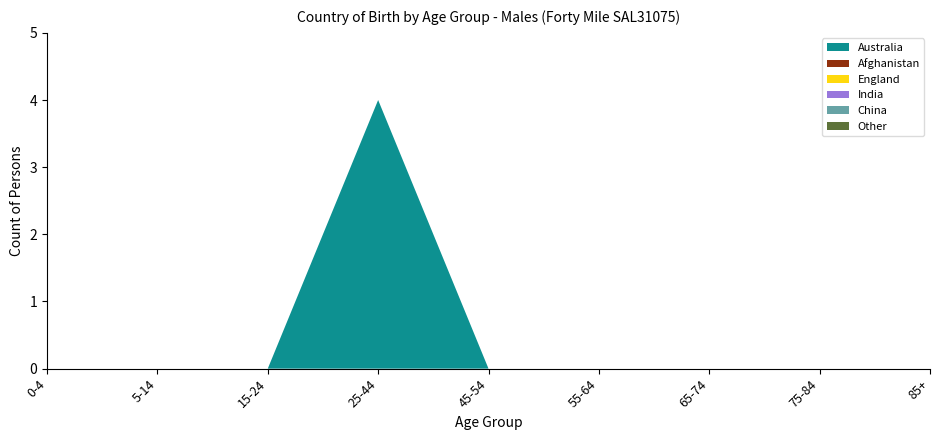

Reading left to right, list all the values displayed in this chart.

Australia: 0	0	0	4	0	0	0	0	0
Afghanistan: 0	0	0	0	0	0	0	0	0
England: 0	0	0	0	0	0	0	0	0
India: 0	0	0	0	0	0	0	0	0
China: 0	0	0	0	0	0	0	0	0
Other: 0	0	0	0	0	0	0	0	0